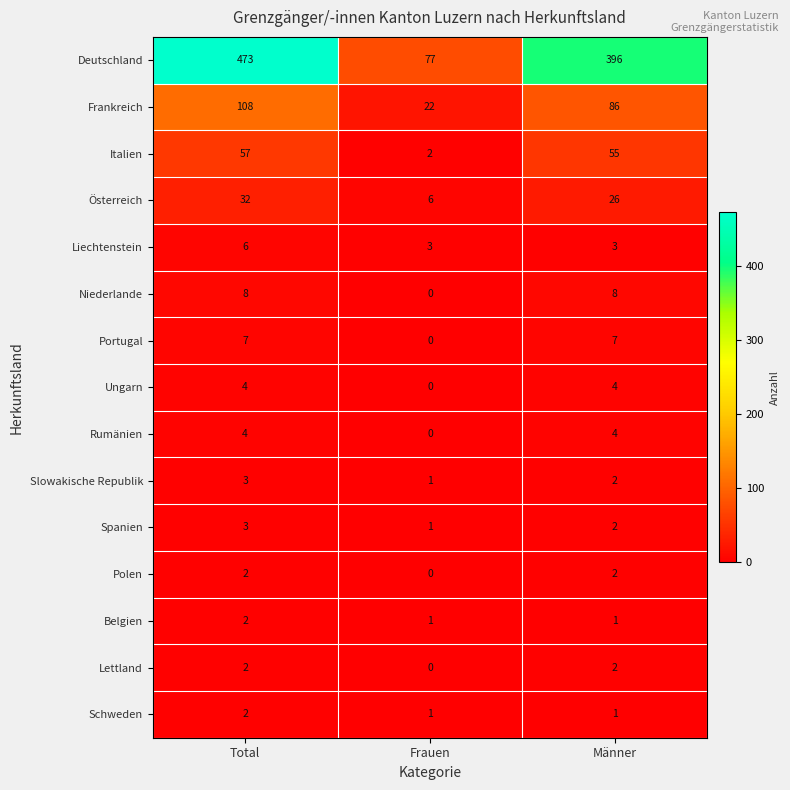

Is it true that Polen equals 1 at Männer?

False